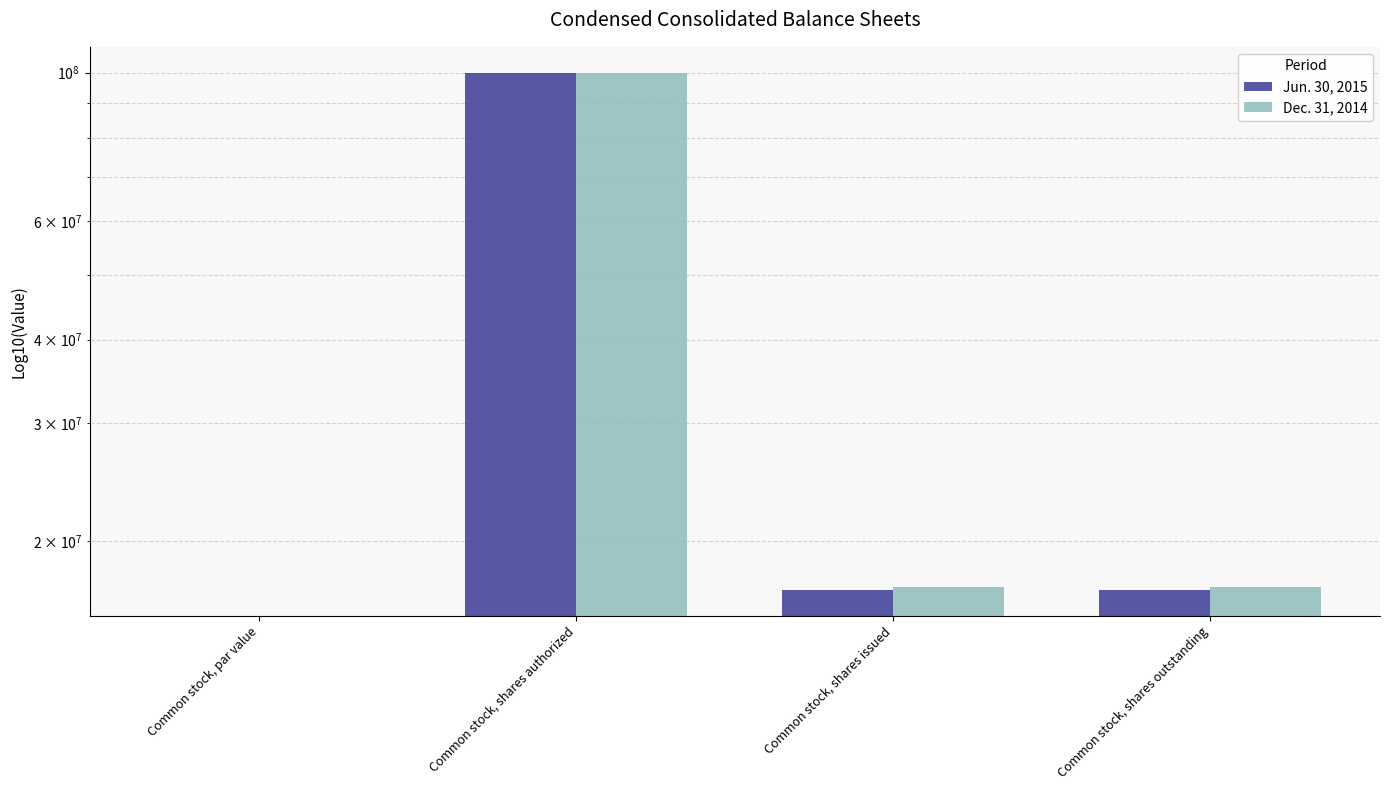

How many values in the Dec. 31, 2014 series exceed 17118993?

1